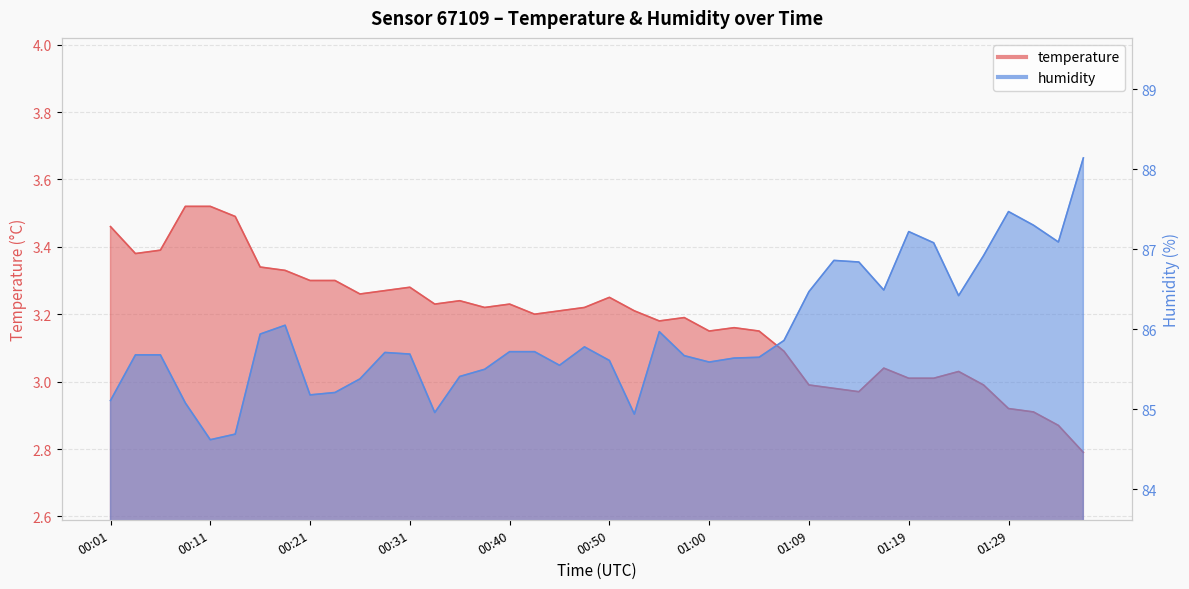

What are all the series names shown in the legend?

temperature, humidity